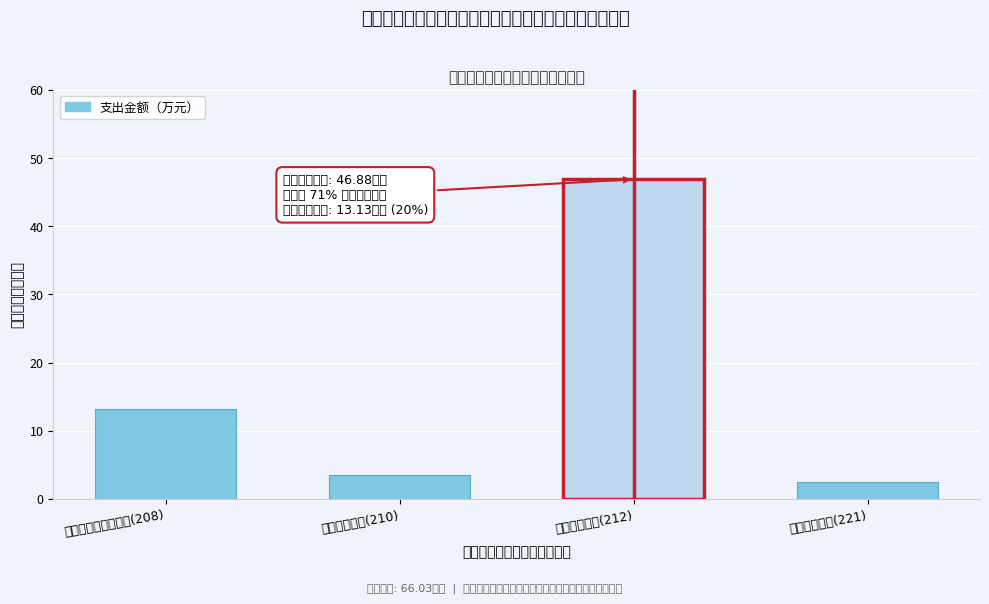

Reading right to left, extract all data points from this chart.

2.5	46.9	3.5	13.1